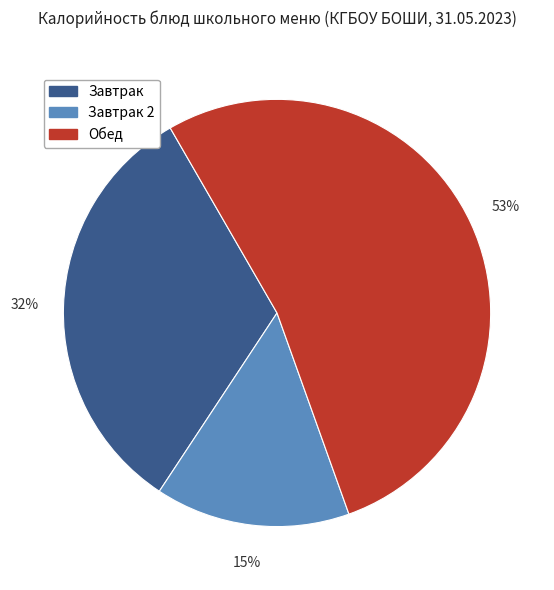

To the nearest percent, what is the difference between the largest and smallest slice percentages?

38%